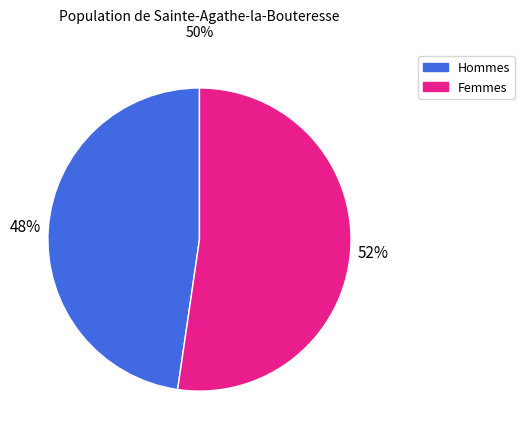

To the nearest percent, what is the combined percentage of Femmes and Hommes?

100%